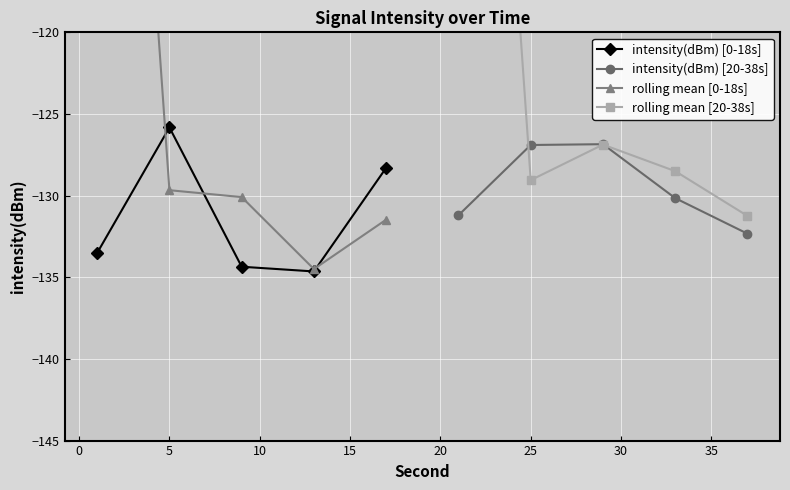

What is the value of the intensity(dBm) [0-18s] point at the 5th from the left?

-128.3